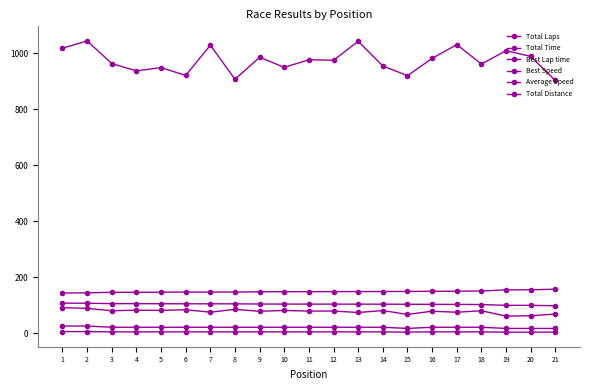

Does the chart have visible grid lines?

No